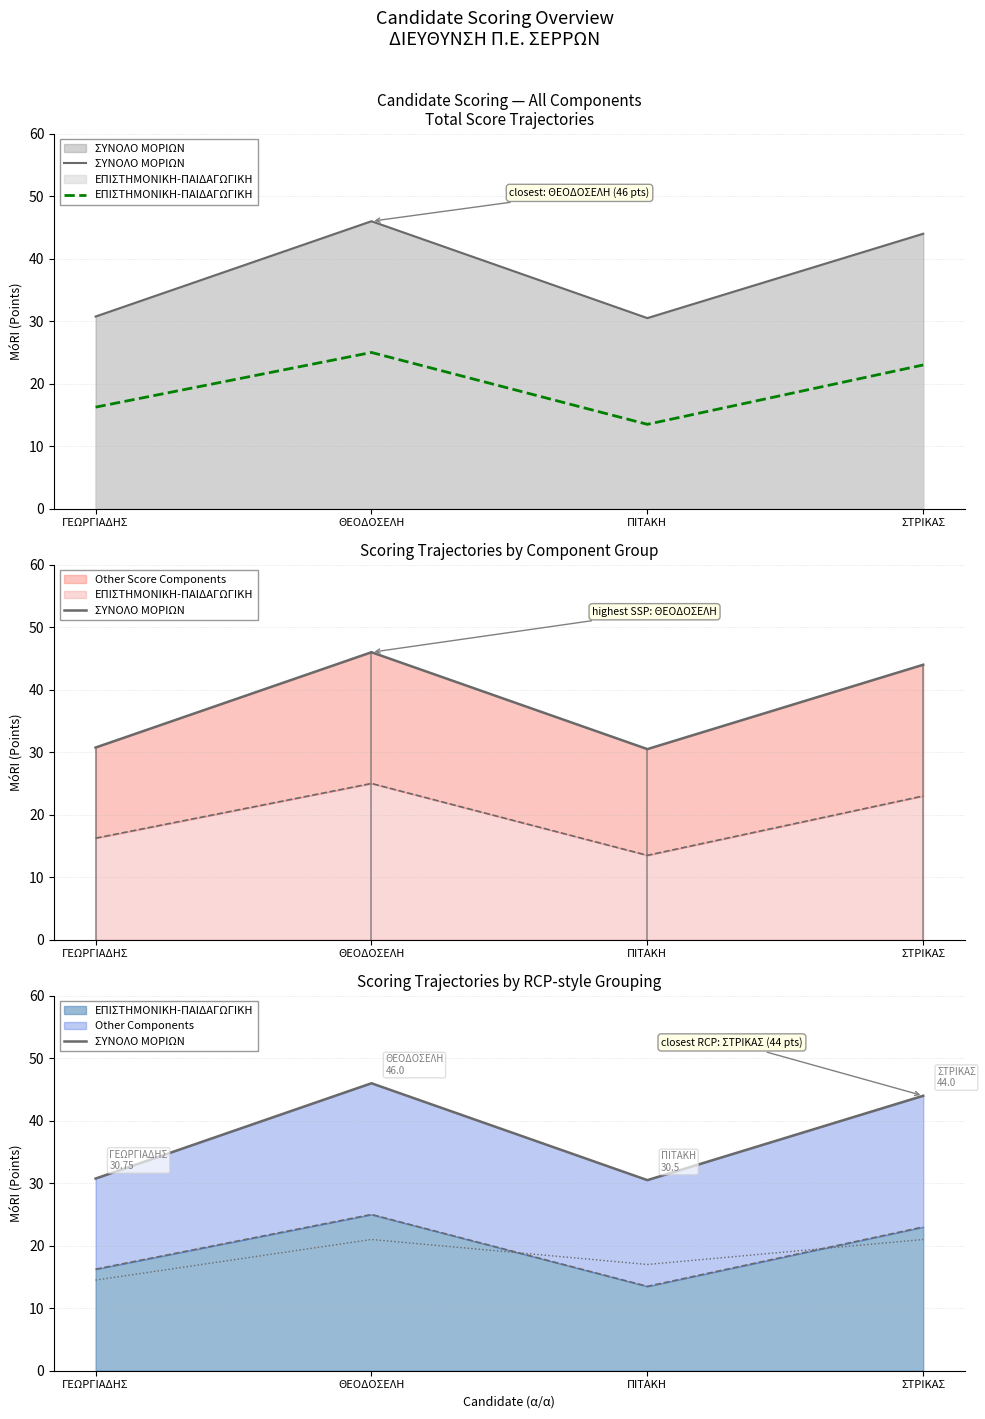

Between ΠΙΤΑΚΗ and ΣΤΡΙΚΑΣ, which series saw the biggest shift?

ΣΥΝΟΛΟ ΜΟΡΙΩΝ